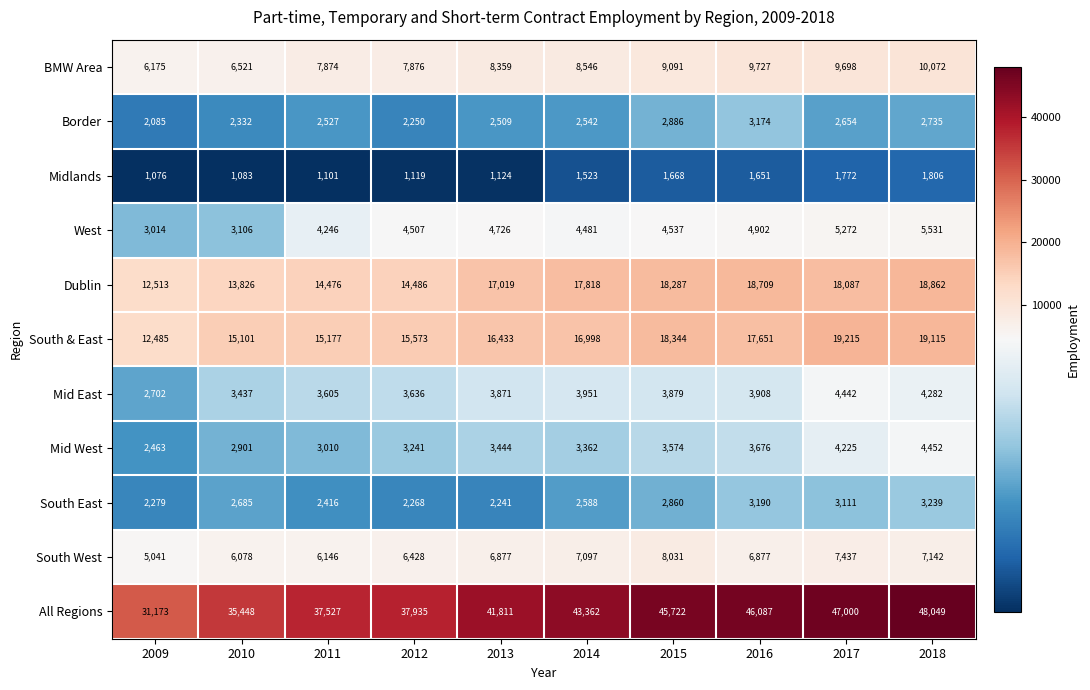

What value does the Mid East series have at 2015, to the nearest 100?

3900